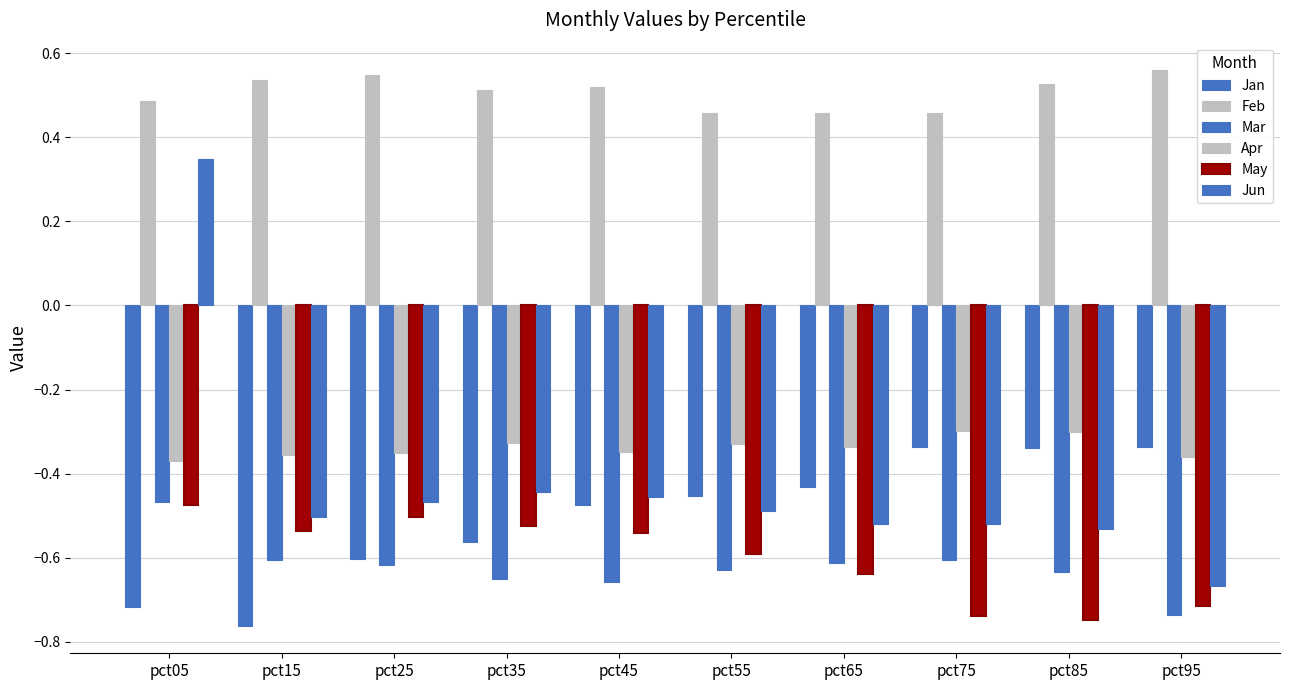

What is the maximum value shown in the chart?

0.6